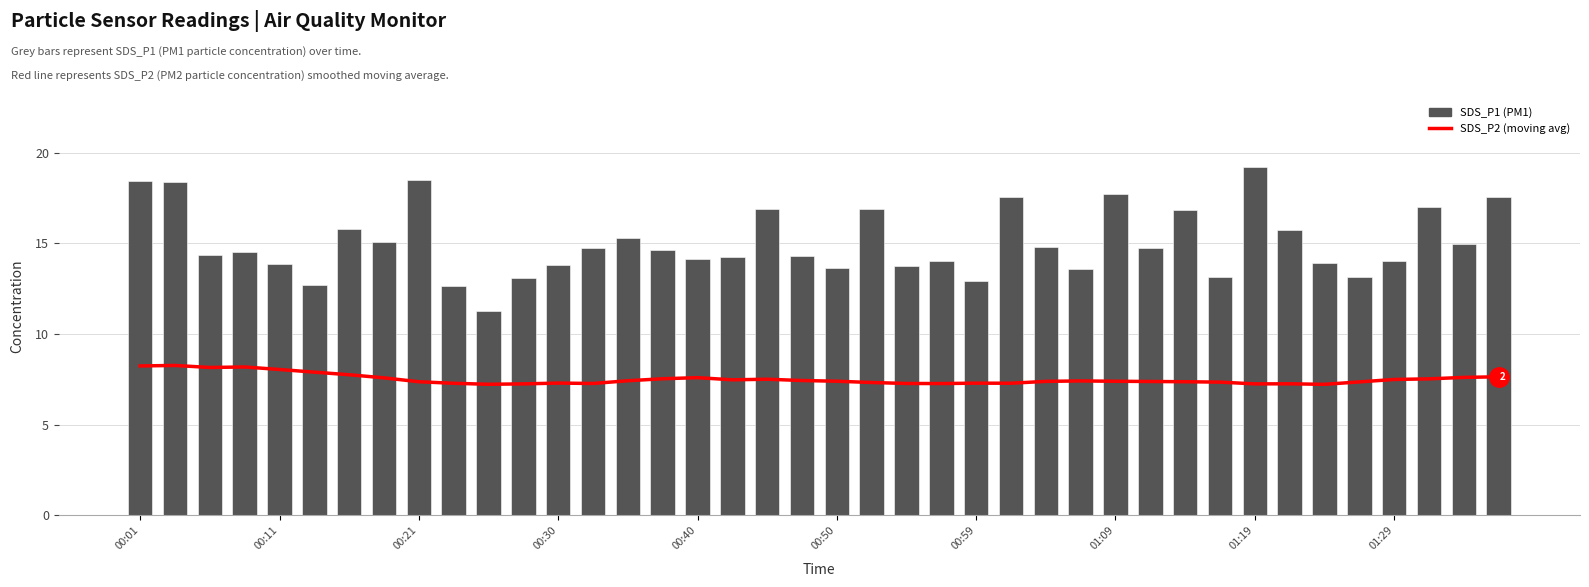

What is the approximate value of SDS_P2 (moving avg) at 18?

7.5